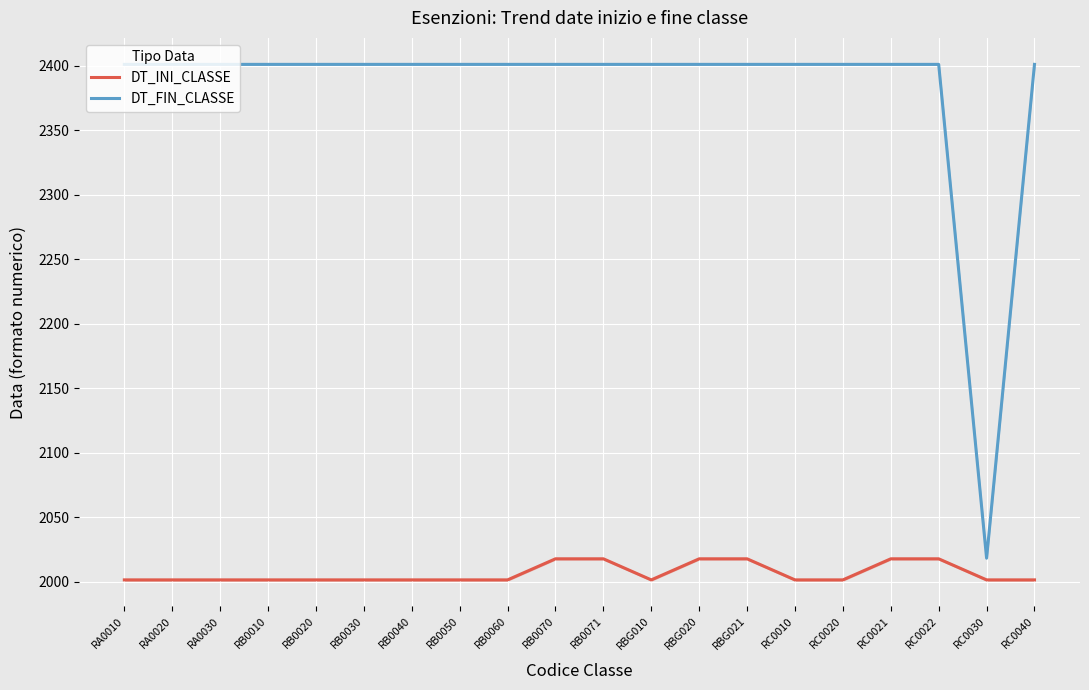

At RB0060, list the series in order from largest to smallest.

DT_FIN_CLASSE, DT_INI_CLASSE